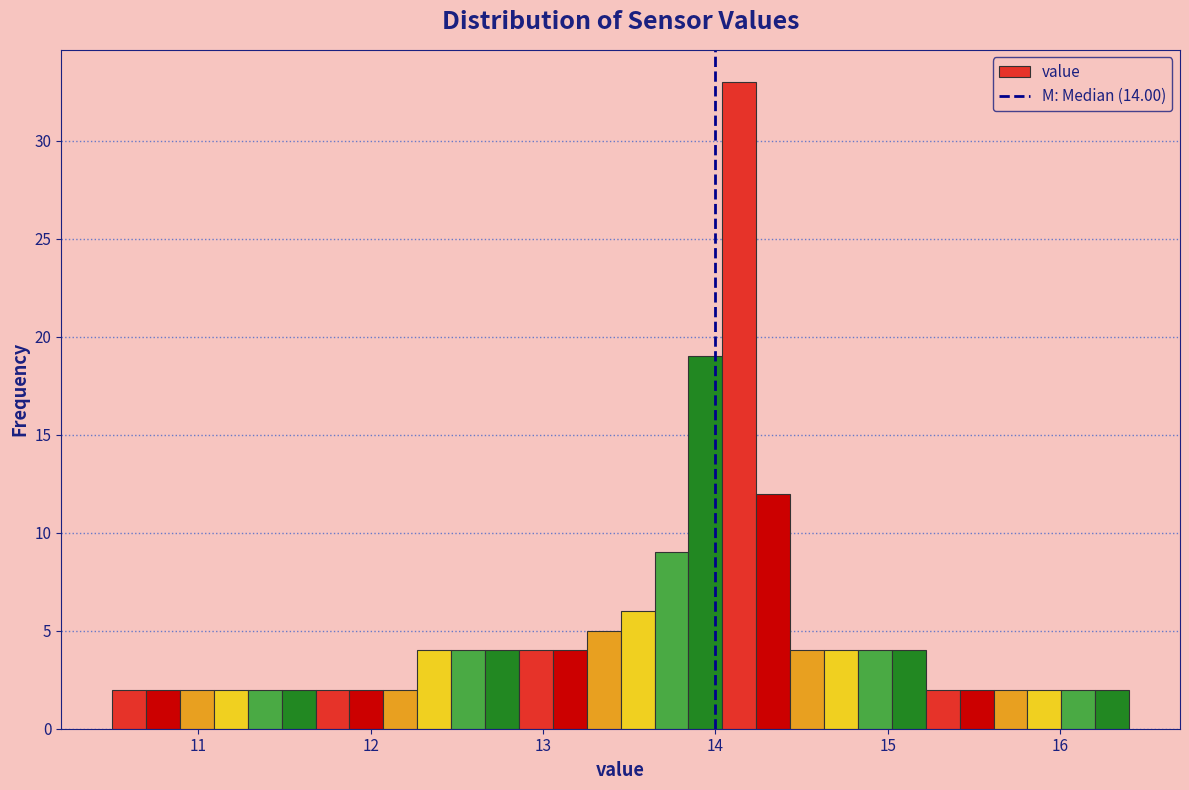

Read against the x-axis, roughly where is the centre of the tallest bar?

14.1